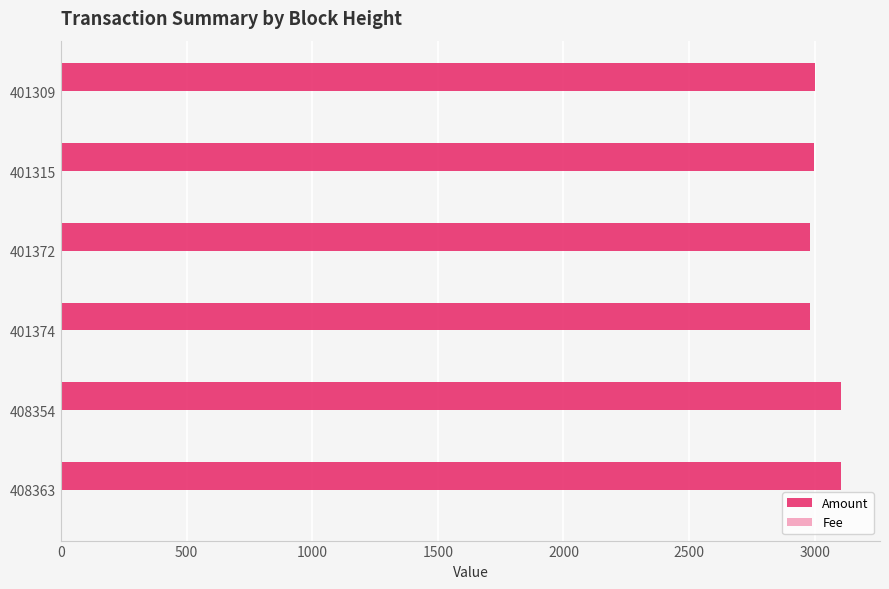

The Amount series shows 4364 at 408363. True or false?

False